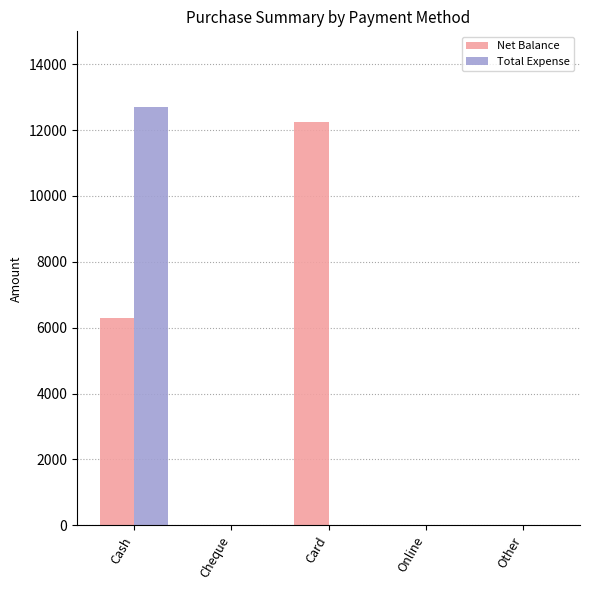

Reading left to right, list all the values displayed in this chart.

Net Balance: Cash=6300	Cheque=0	Card=12240	Online=0	Other=0
Total Expense: Cash=12700	Cheque=0	Card=0	Online=0	Other=0